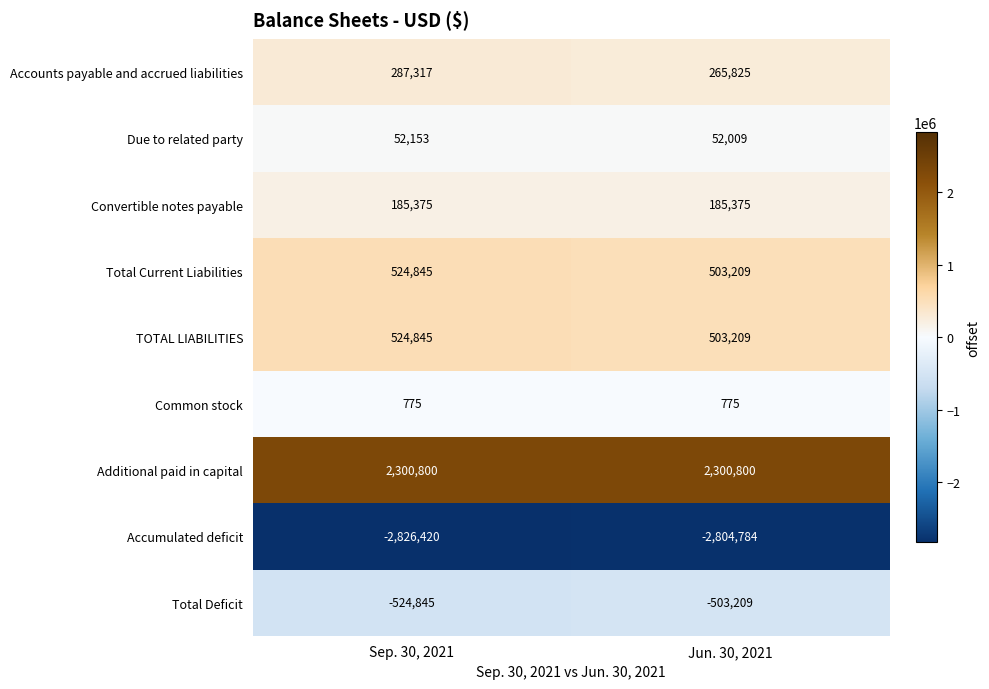

The value of Common stock at Jun. 30, 2021 is 775. True or false?

True